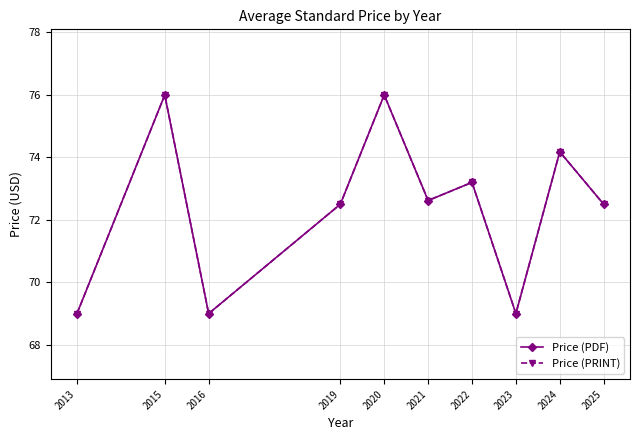

Does the chart have visible grid lines?

Yes